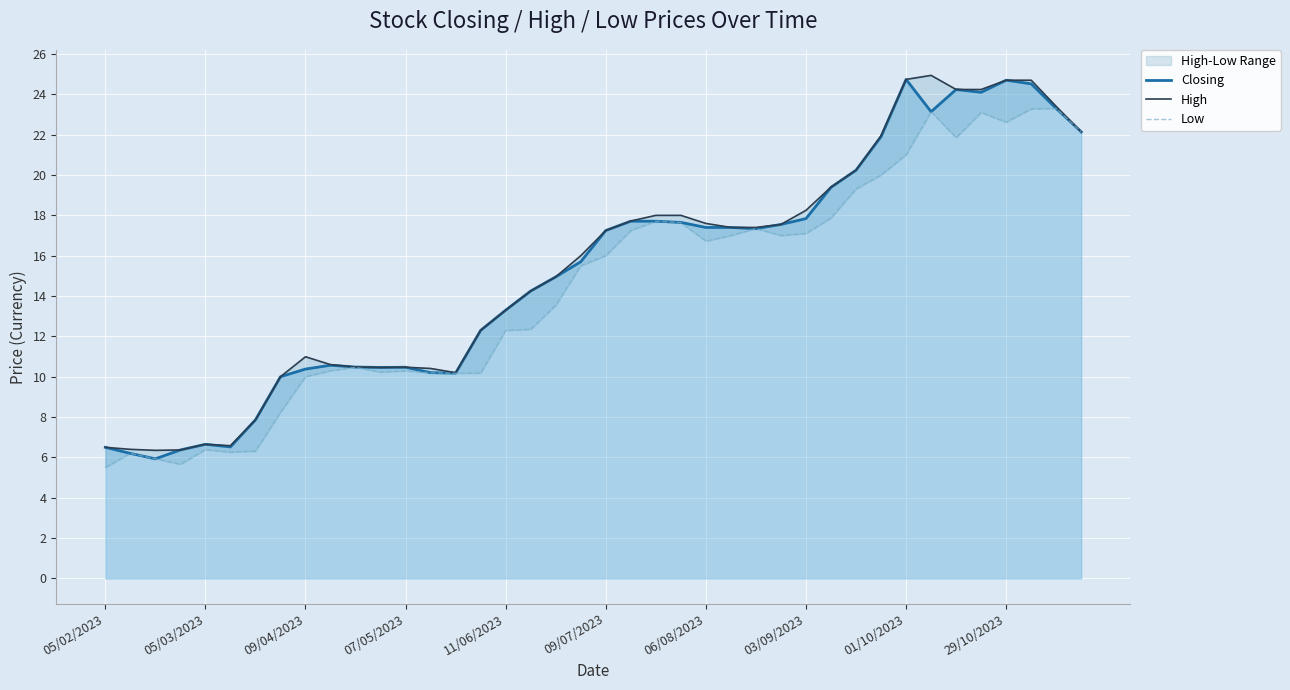

At how many categories does at least one series exceed 6?

40